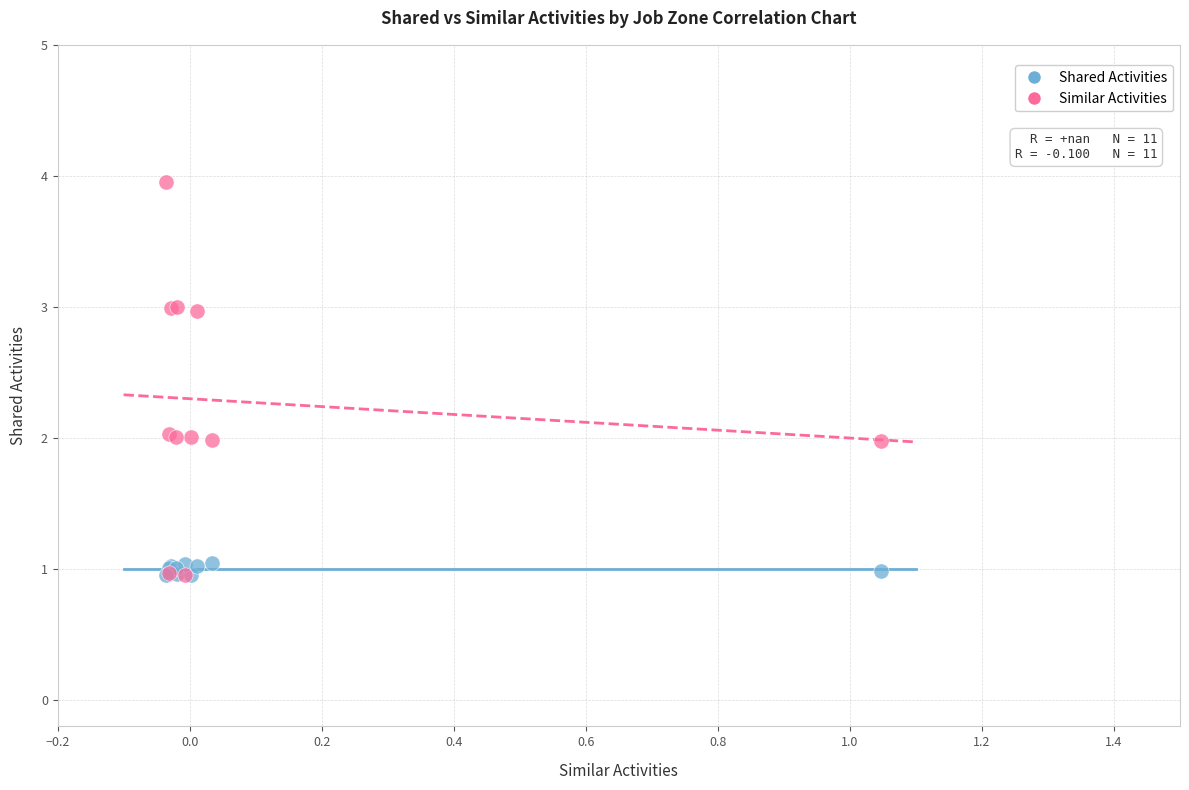

Which series contains the highest Y value?

Similar Activities